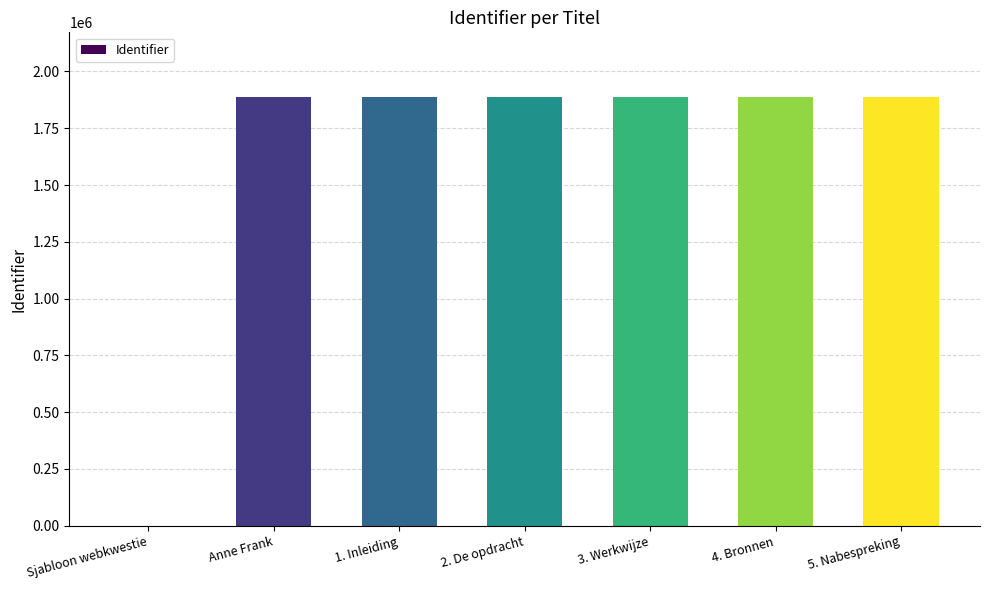

Between Sjabloon webkwestie and 3. Werkwijze, which is larger?

3. Werkwijze